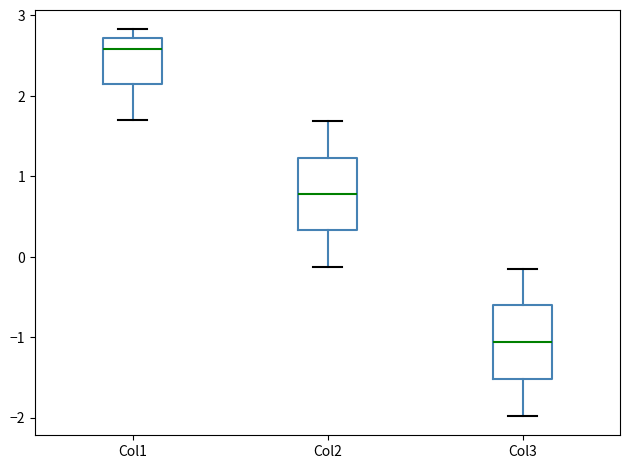

Which box has the highest median line?

Col1